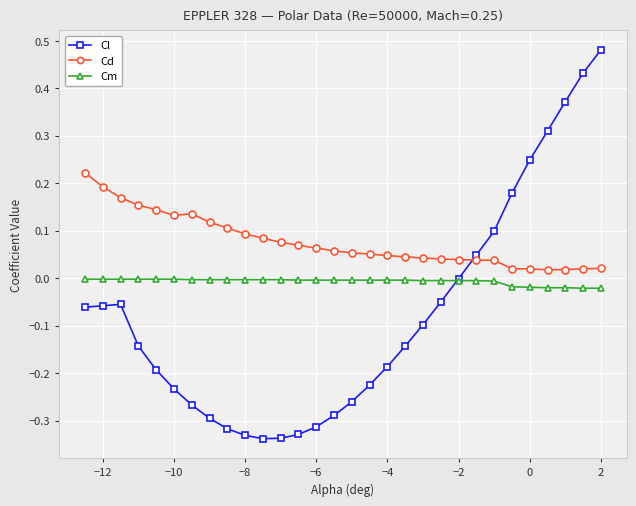

How many times do Cl and Cm cross each other?

1